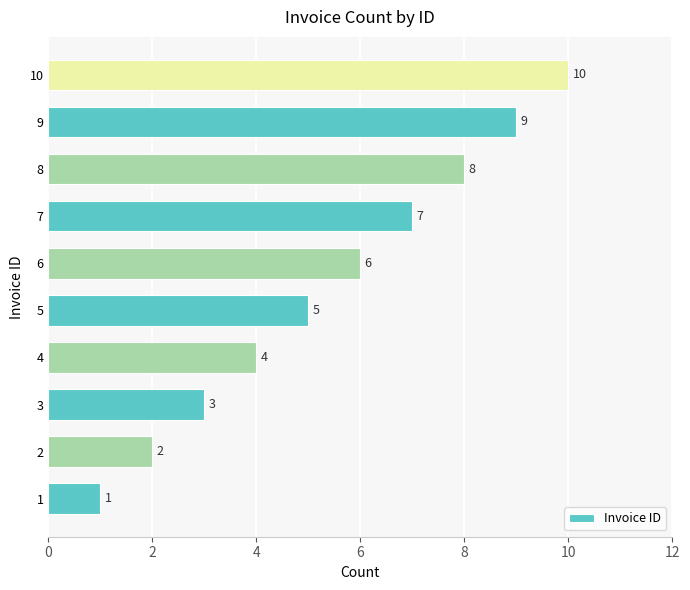

What is the maximum value shown in the chart?

10